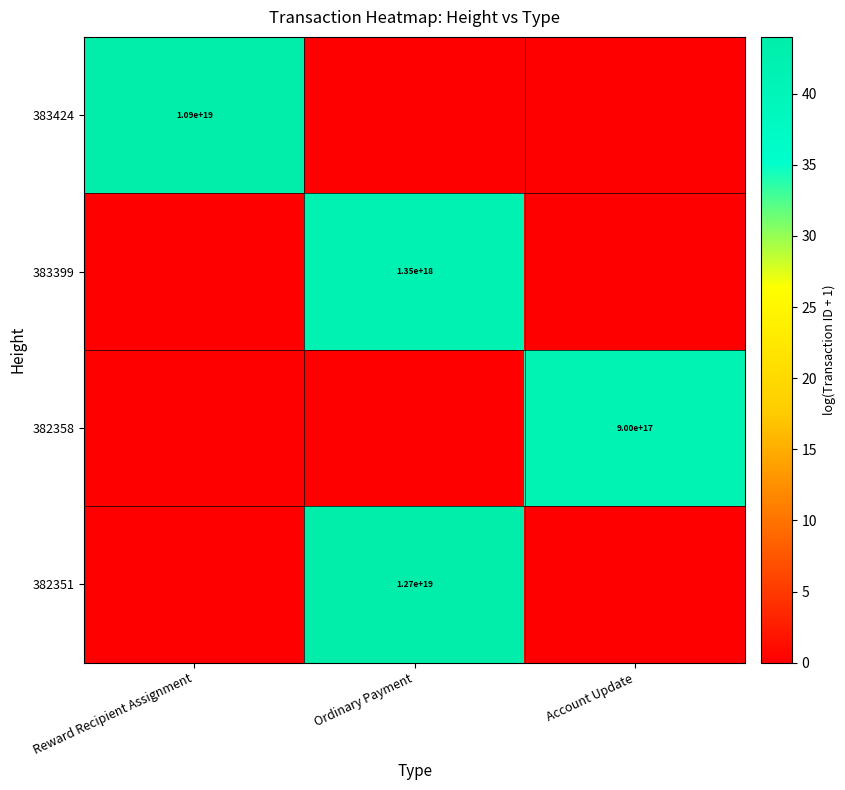

The 383424 series shows 10900000000000000000 at Reward Recipient Assignment. True or false?

True